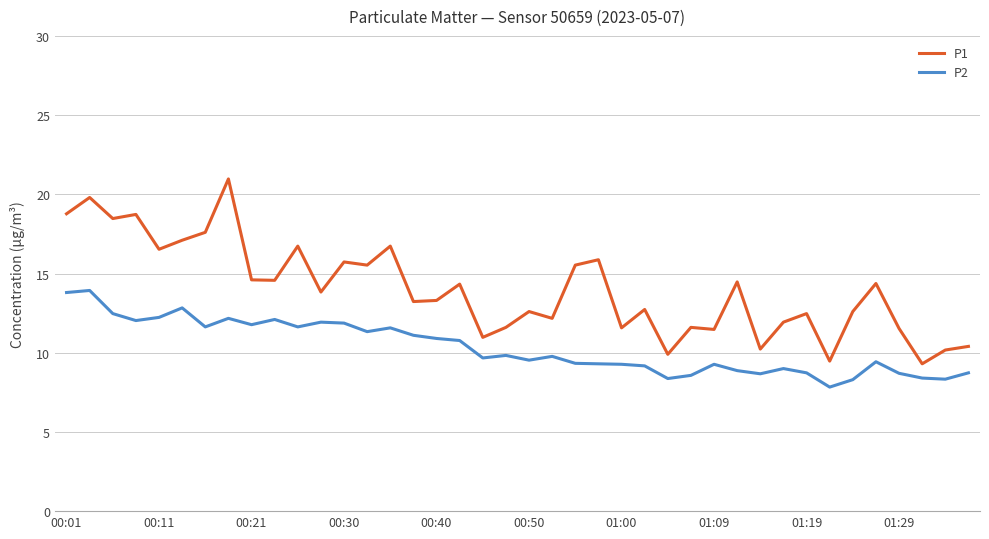

True or false: P2 and P1 cross at least once.

False